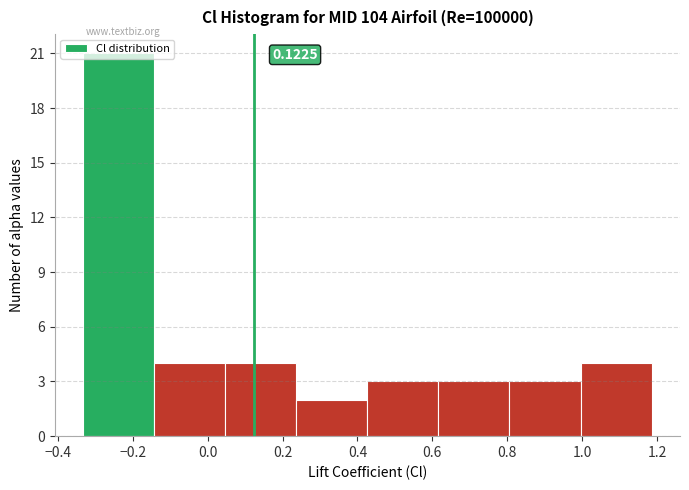

Over which range of the x-axis is the bar tallest?

-0.34 to -0.14